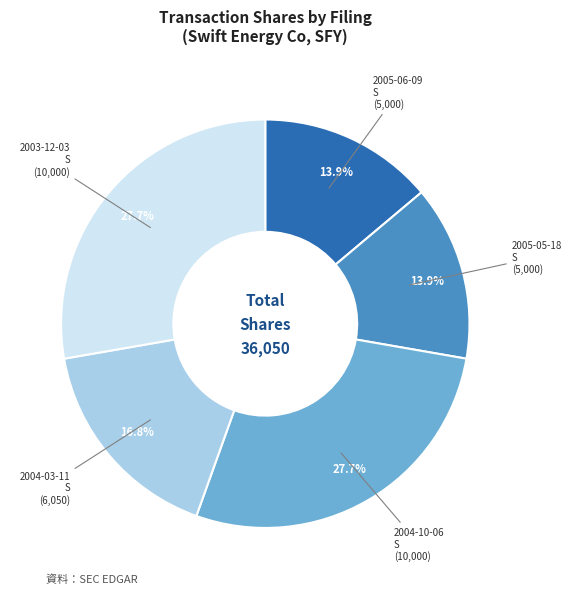

Does any single category account for the majority?

No